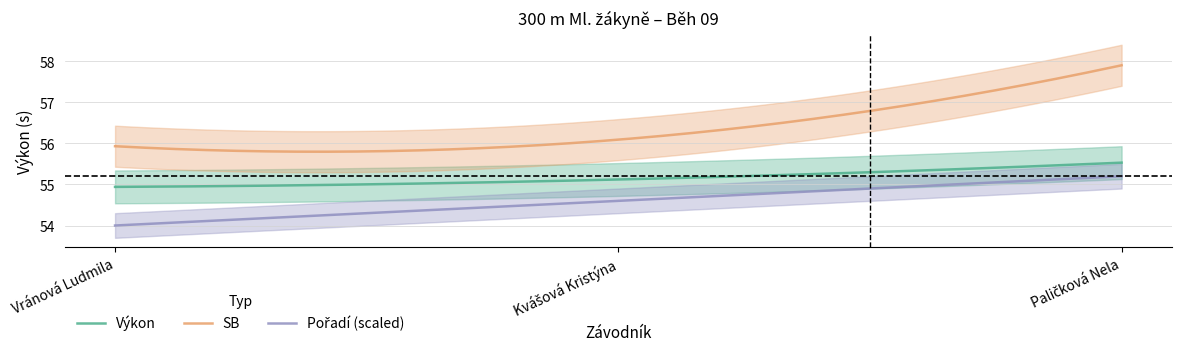

Which category has the lowest value across all series?

Vránová Ludmila